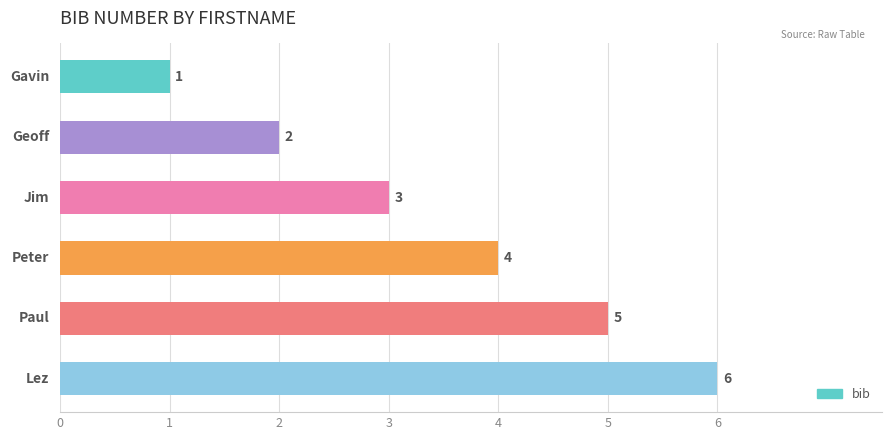

What is the maximum value shown in the chart?

6